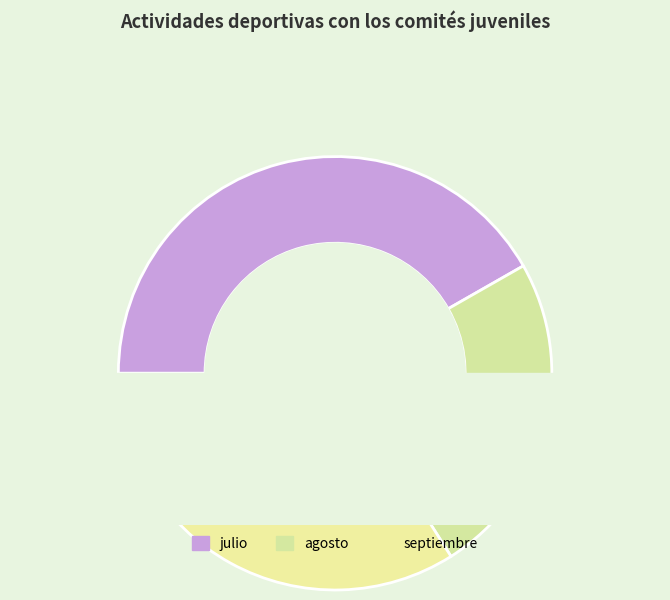

Rank the categories by value from highest to lowest.

julio, septiembre, agosto